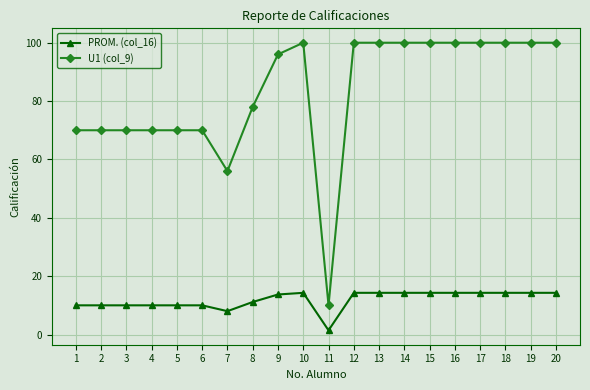

Is this an area chart (filled region under the line)?

No